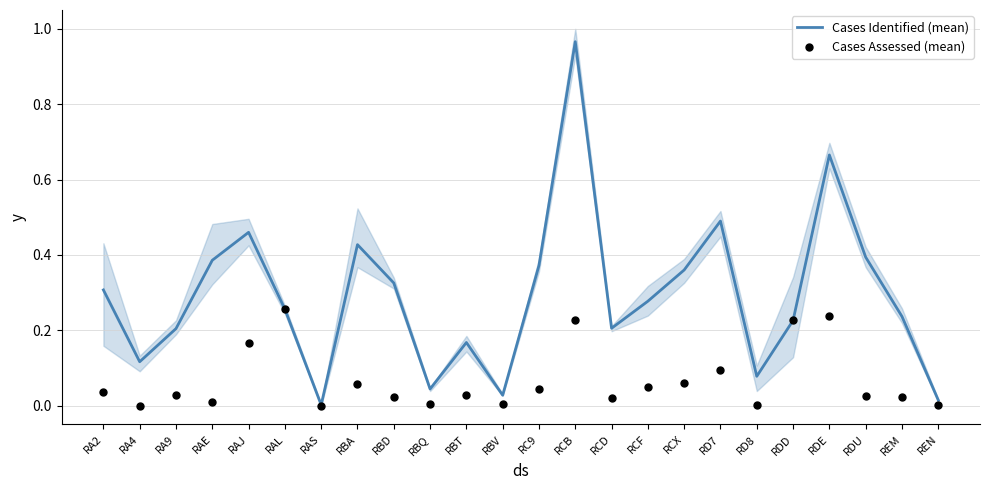

Which series contains the lowest Y value?

Cases Assessed (mean)